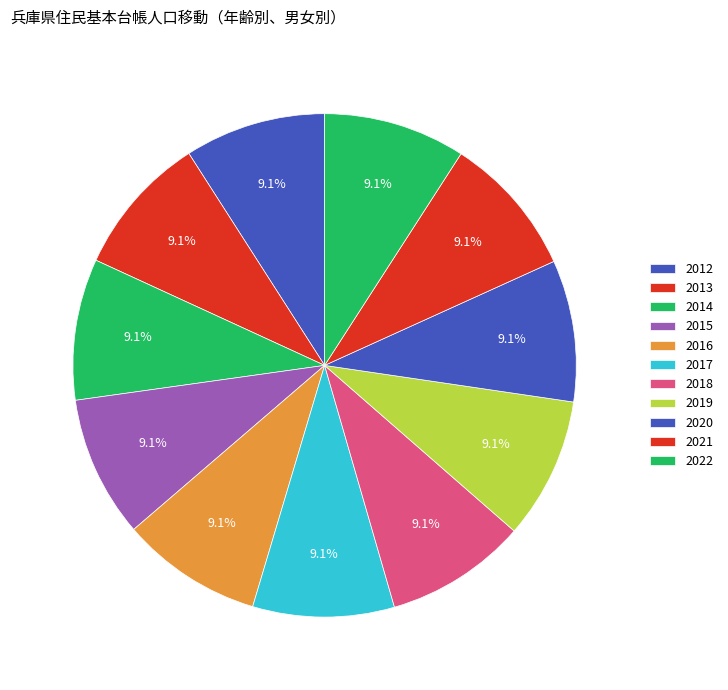

Approximately how many times larger is the value at 2020 compared to 2015?

1.0